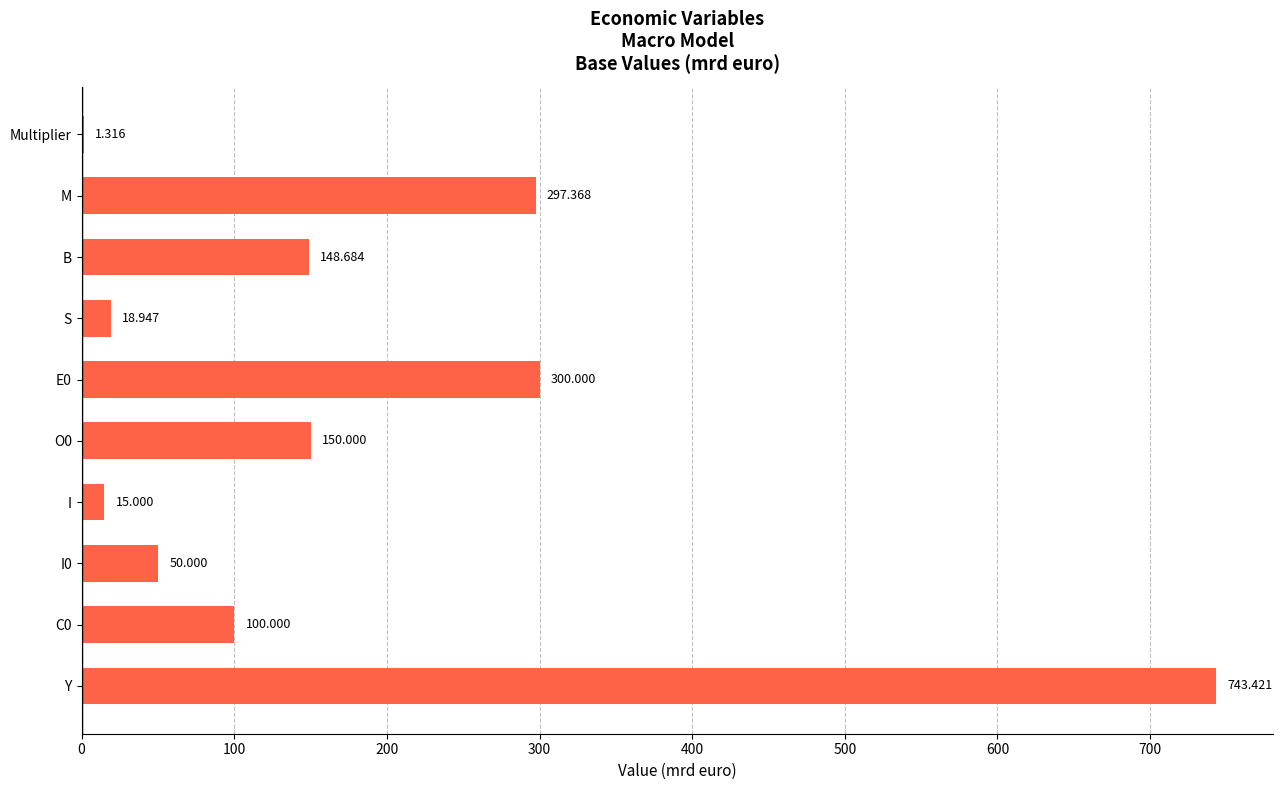

Which label corresponds to the largest value in the chart?

Y